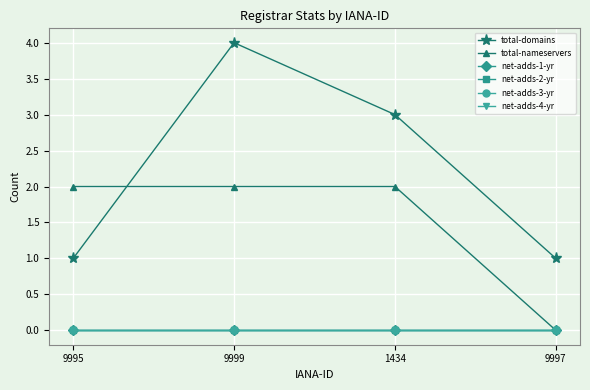

Does the chart have visible grid lines?

Yes